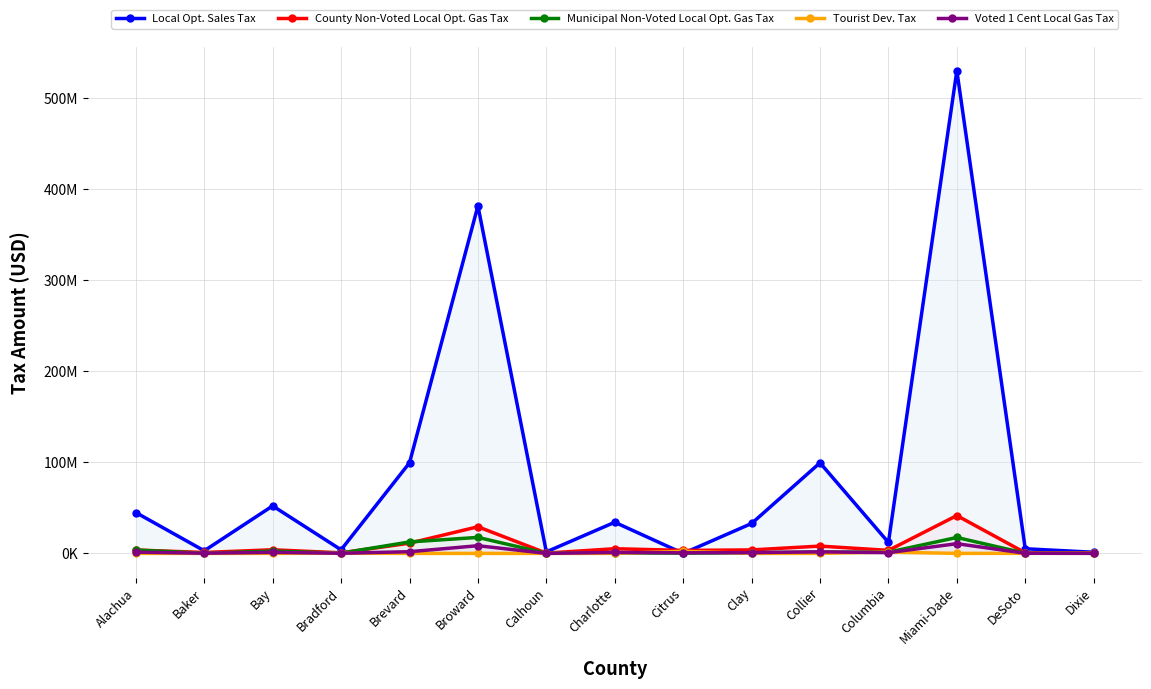

What is the value of the Voted 1 Cent Local Gas Tax point at the 6th from the left?

8436936.0